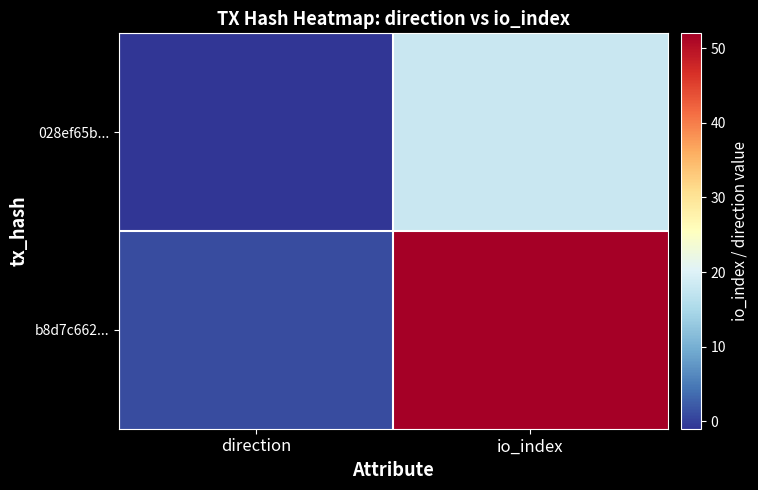

Which series changed the most between direction and io_index?

b8d7c662...